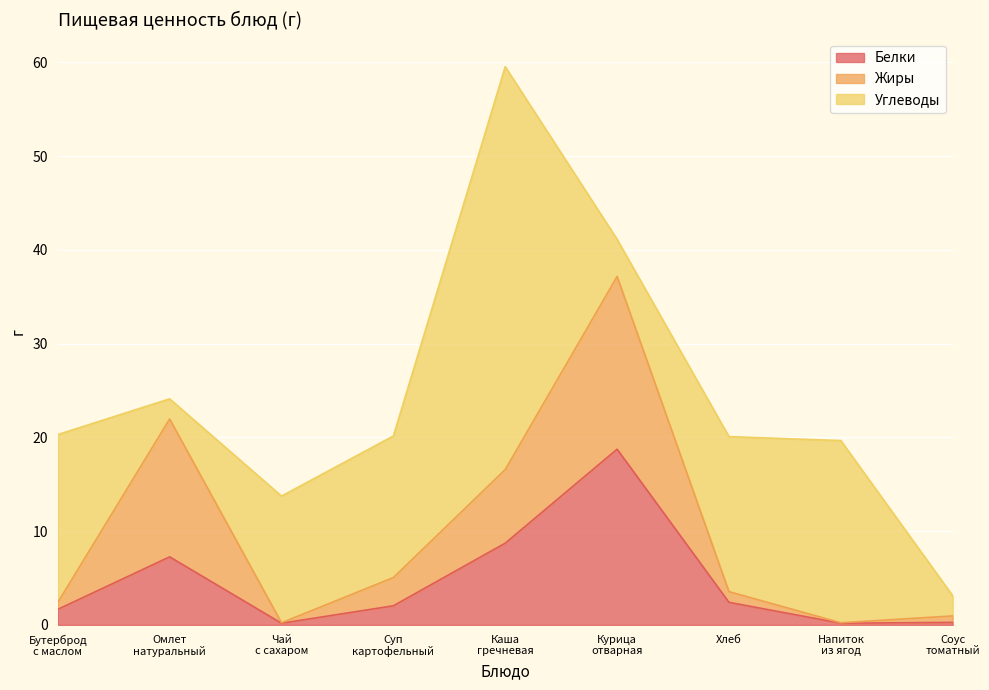

Does the chart display data point markers on the line(s)?

No